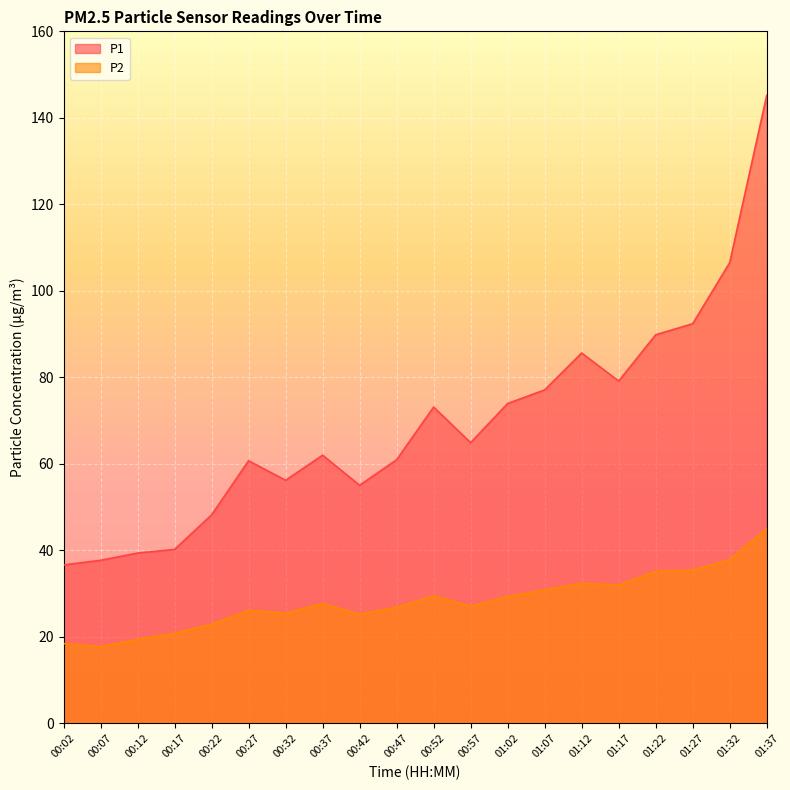

What is the difference between the highest and lowest values at 01:37?

100.1